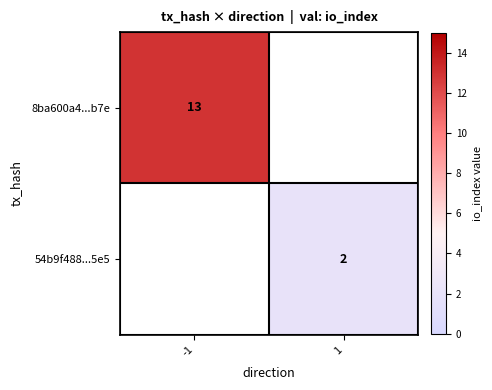

Is it true that 54b9f488...5e5 equals 3 at 1?

False